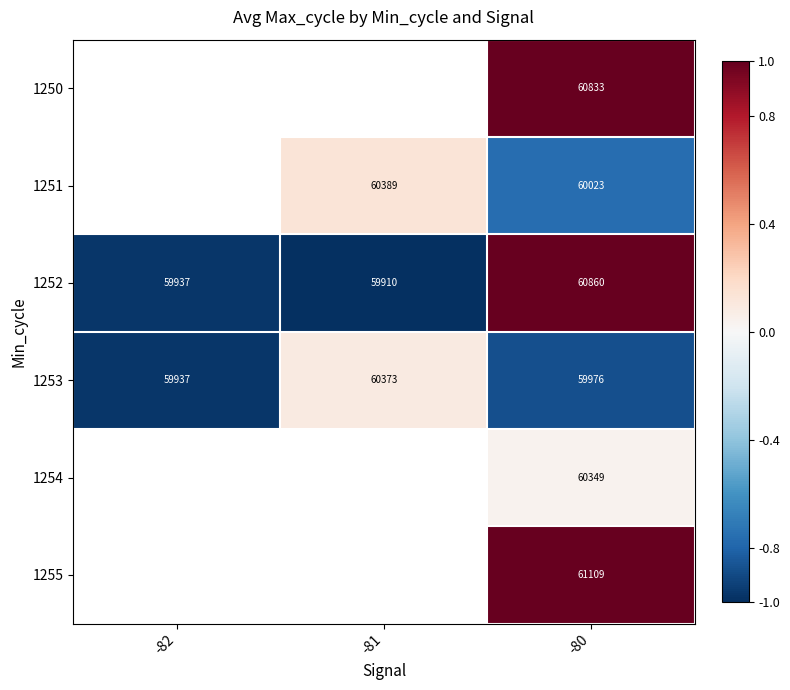

What value does the 1253 series have at -80?

59976